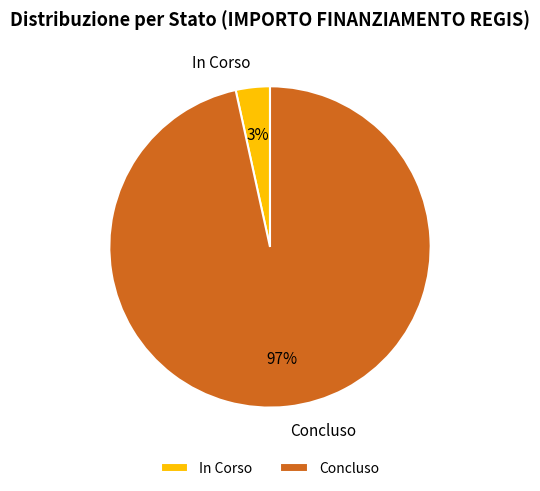

To the nearest percent, what is the combined percentage of Concluso and In Corso?

100%